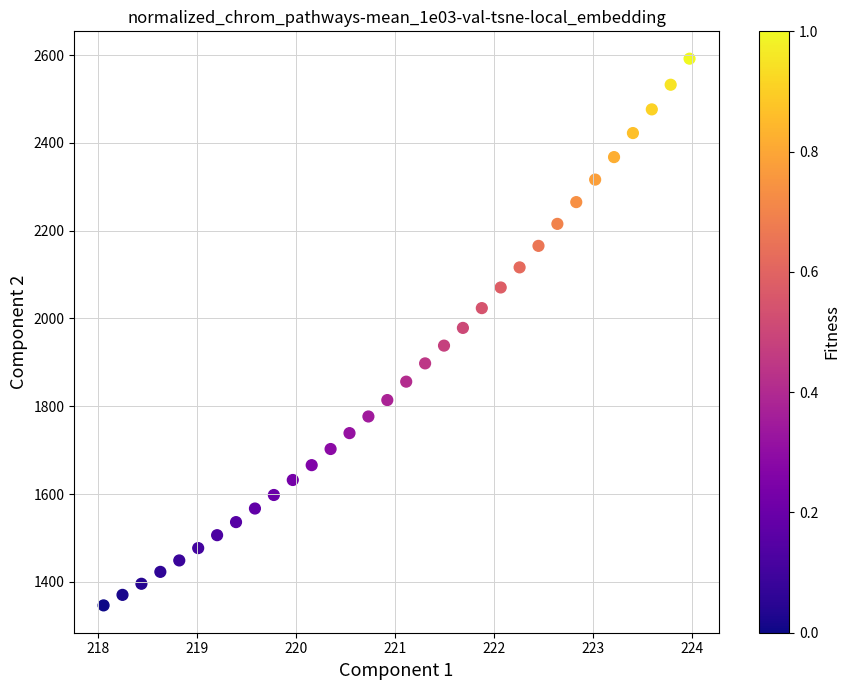

What is the range of Y values (max minus min)?

1245.1